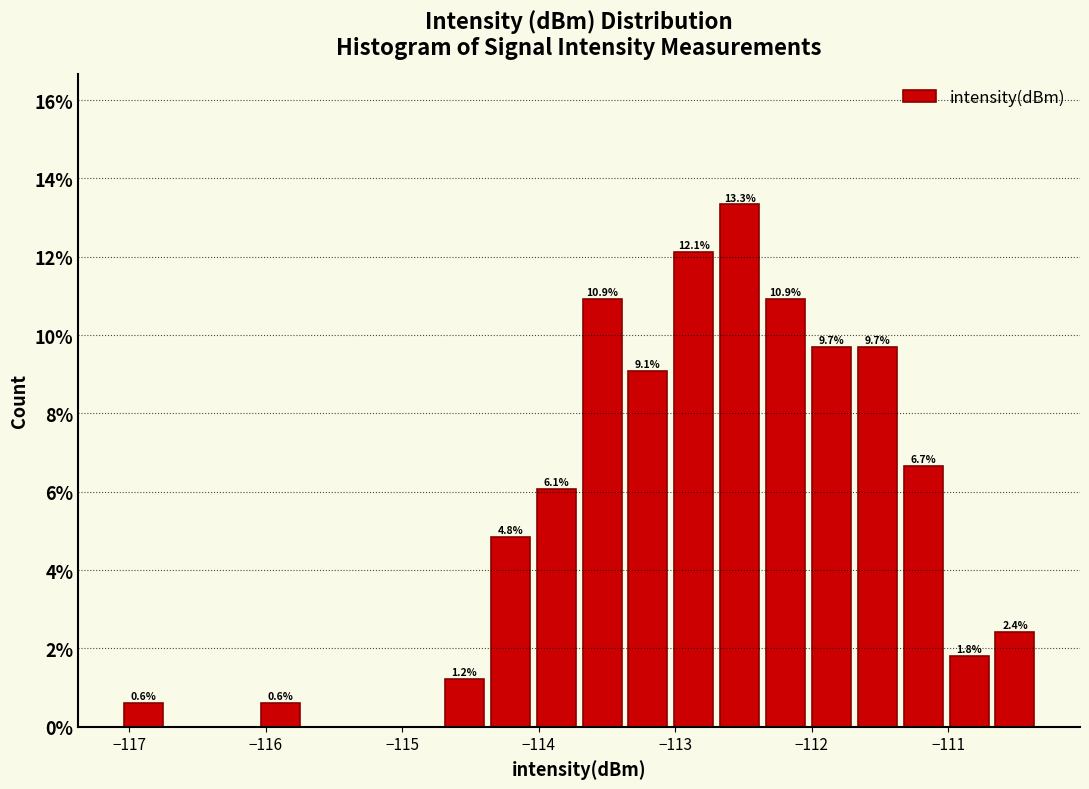

Around what value on the x-axis is the tallest bar? Give the approximate position of its centre, as read against the axis.

-112.5